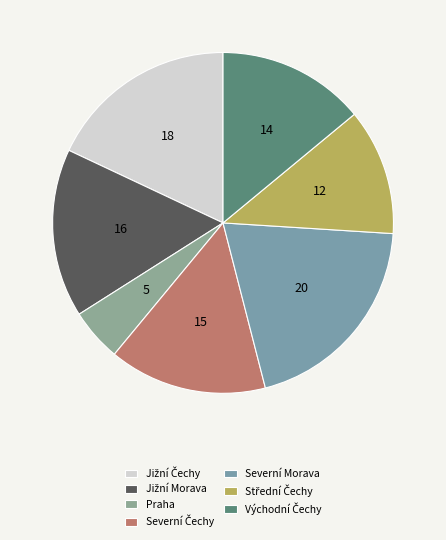

Rank the categories by value from lowest to highest.

Praha, Střední Čechy, Východní Čechy, Severní Čechy, Jižní Morava, Jižní Čechy, Severní Morava